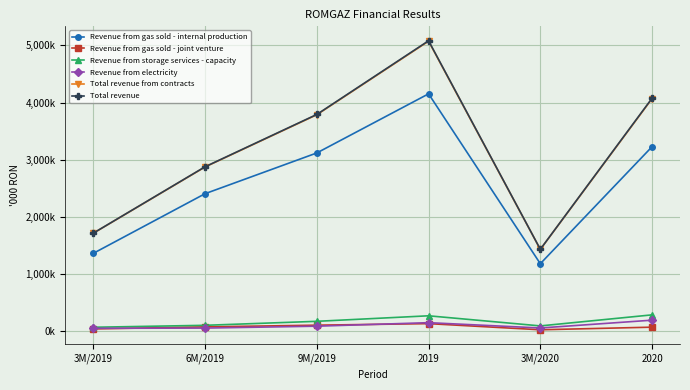

What are all the series names shown in the legend?

Revenue from gas sold - internal production, Revenue from gas sold - joint venture, Revenue from storage services - capacity, Revenue from electricity, Total revenue from contracts, Total revenue